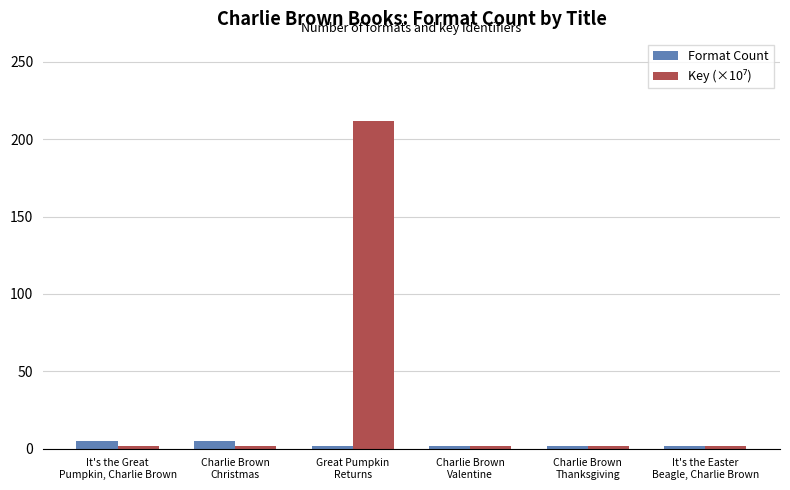

What is the maximum value shown in the chart?

211.8